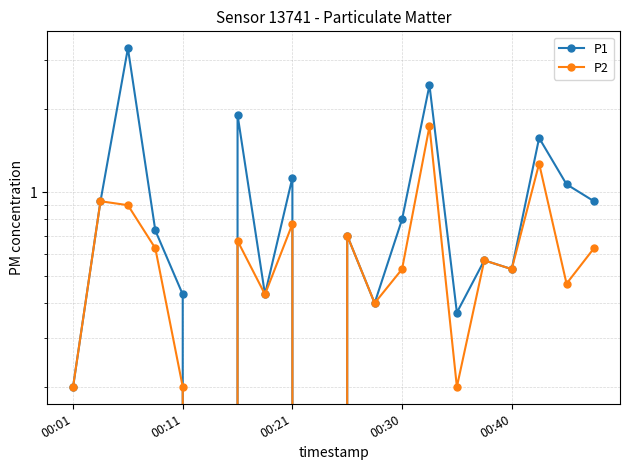

What value does the P1 series have at 15?

0.6